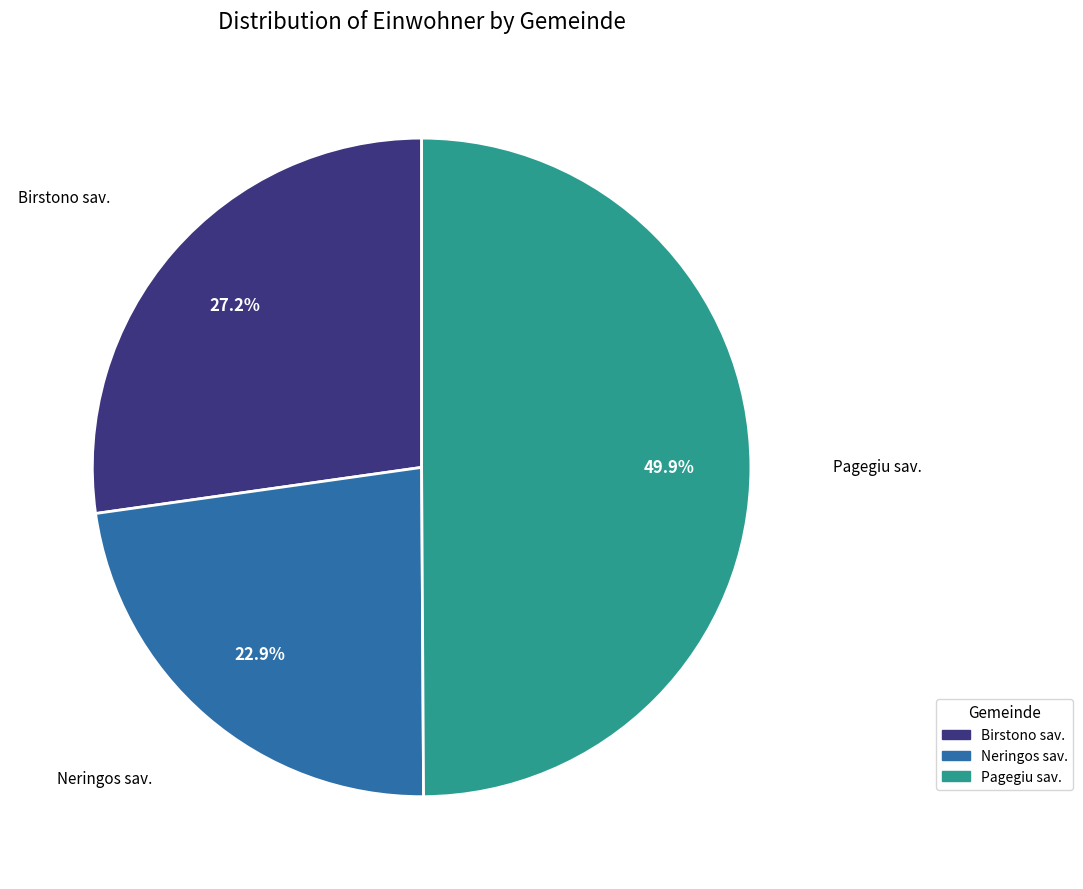

What percentage do Neringos sav. and Birstono sav. together represent?

50.1%